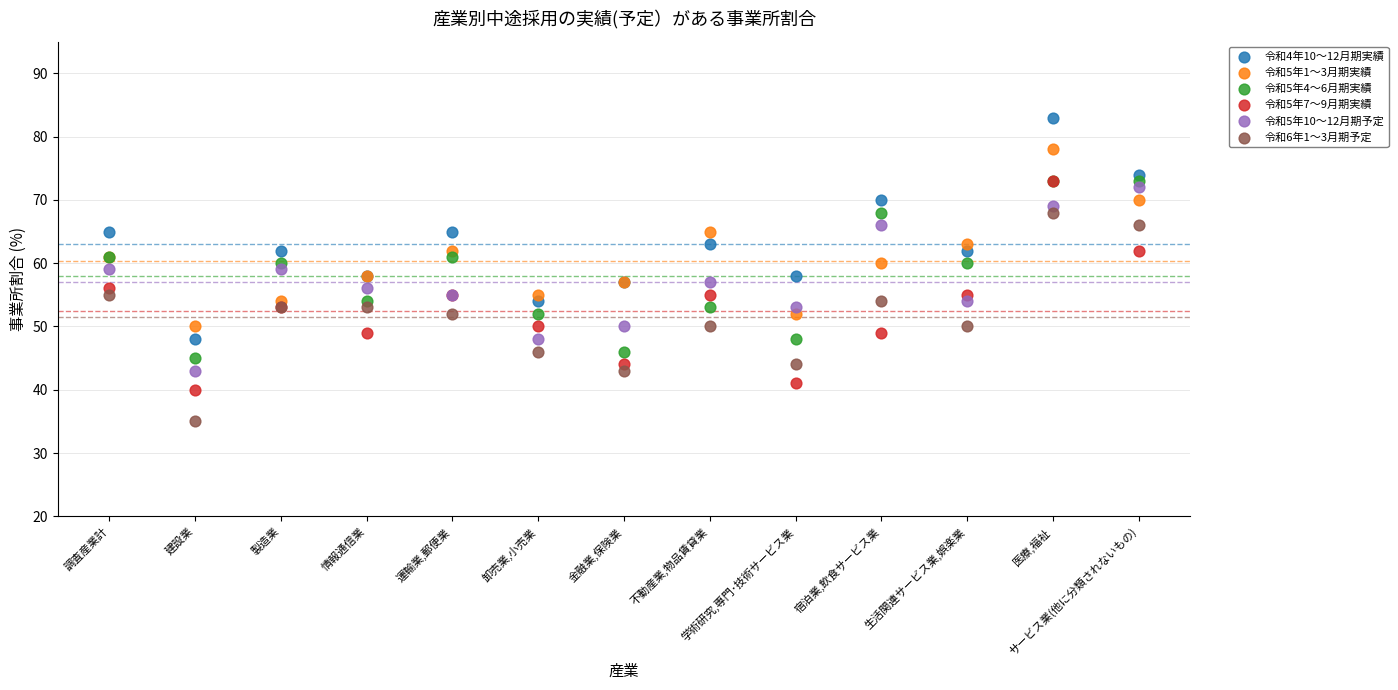

Which series reaches the minimum Y coordinate?

令和6年1～3月期予定